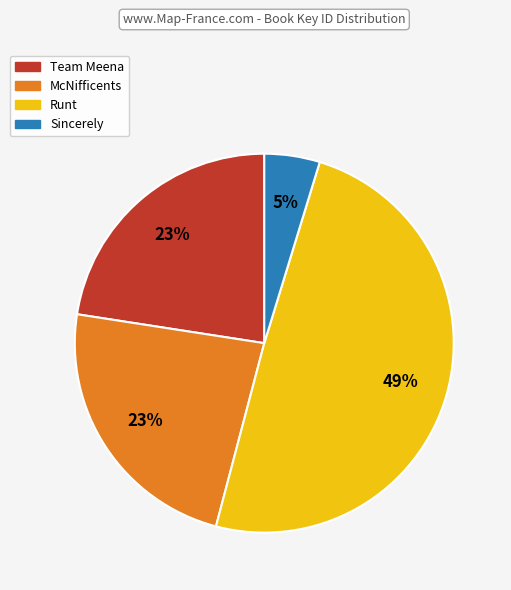

Is there any slice that represents more than half of the pie?

No